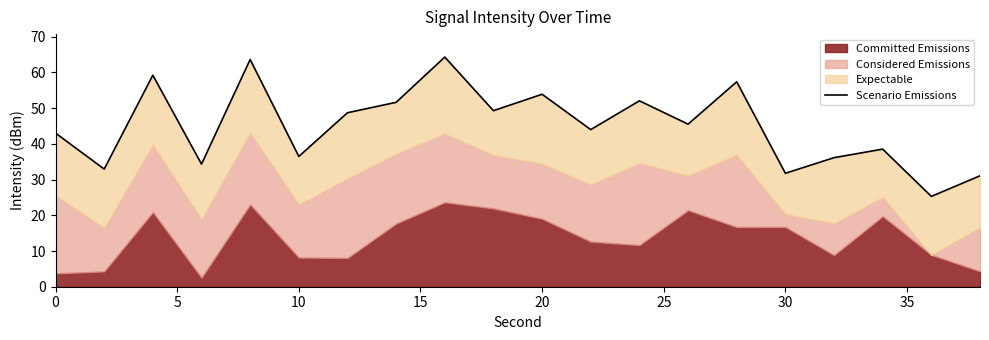

Reading left to right, transcribe all the data shown in this chart.

43.0	32.9	59.2	34.3	63.6	36.5	48.7	51.6	64.3	49.3	53.9	44.0	52.0	45.5	57.4	31.8	36.1	38.5	25.3	31.1